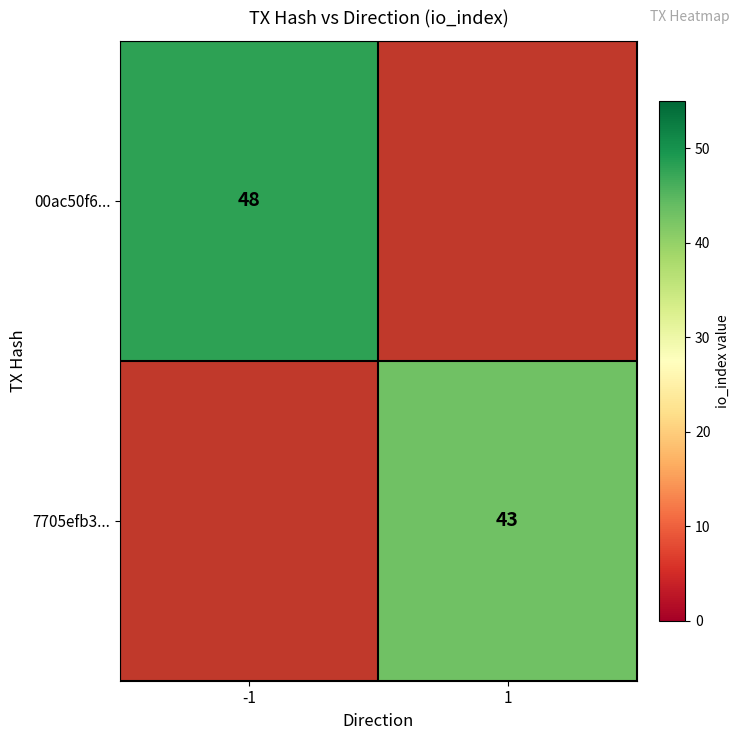

True or false: 7705efb3... has a value of 43 at 1.

True